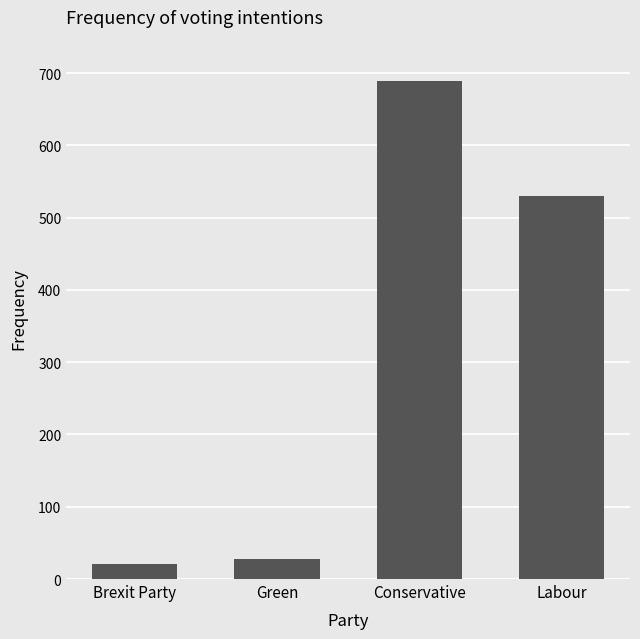

Are the bars horizontal?

No